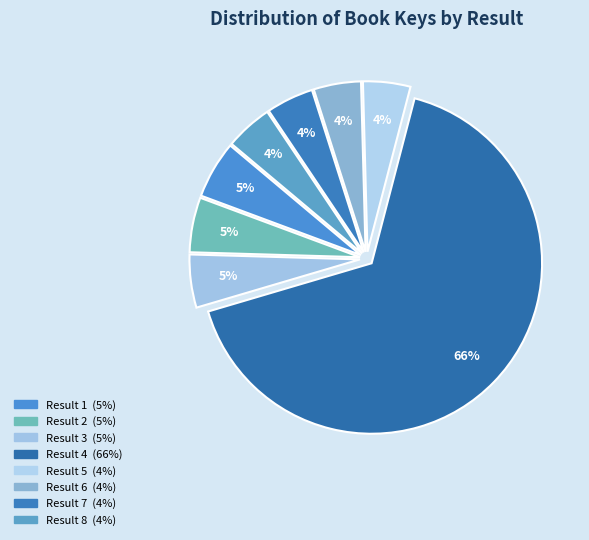

What percentage is the Result 2 slice, to the nearest percent?

5%